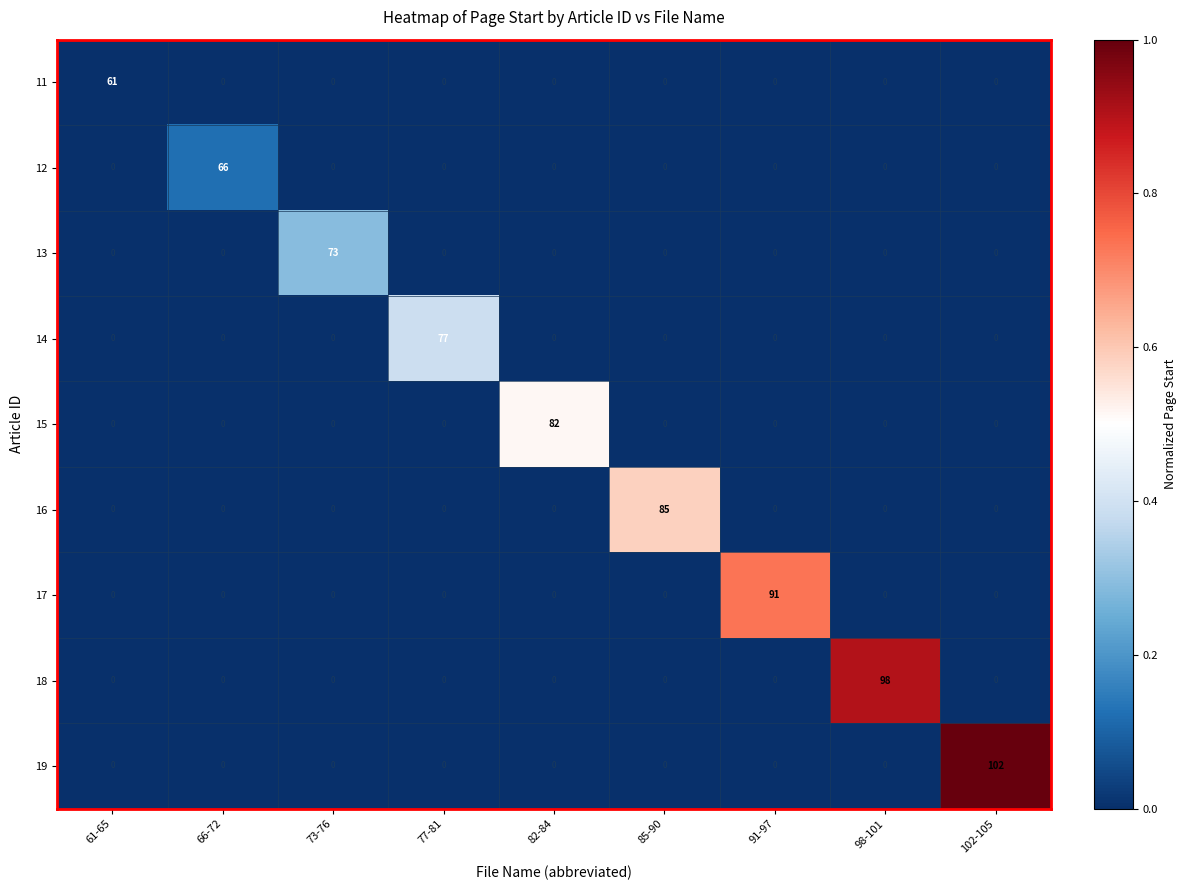

What is the sum of all 18 values?

98